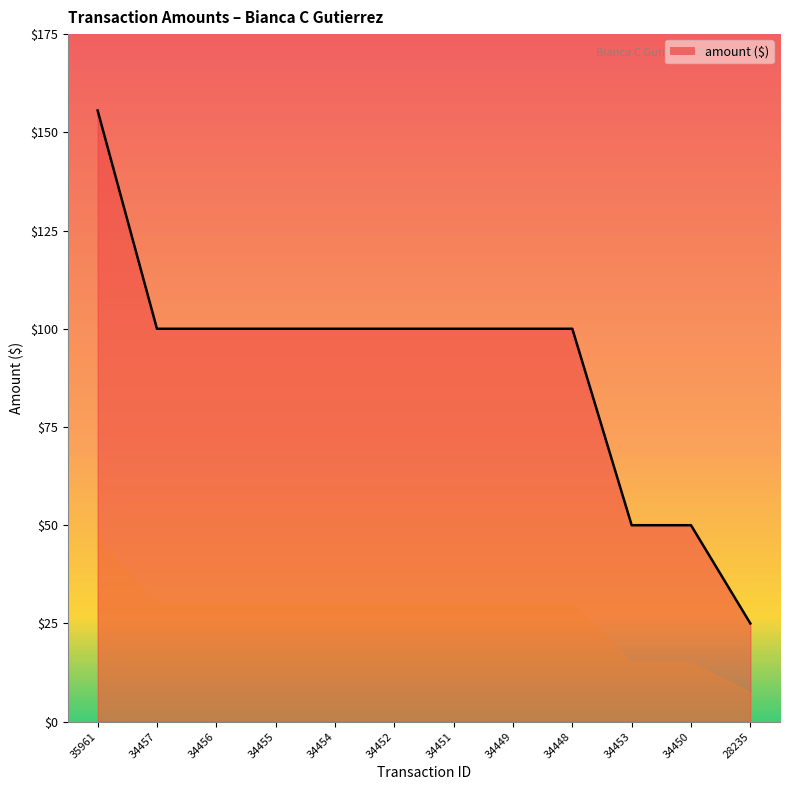

What is the difference between the values at 34450 and 34451?

50.0